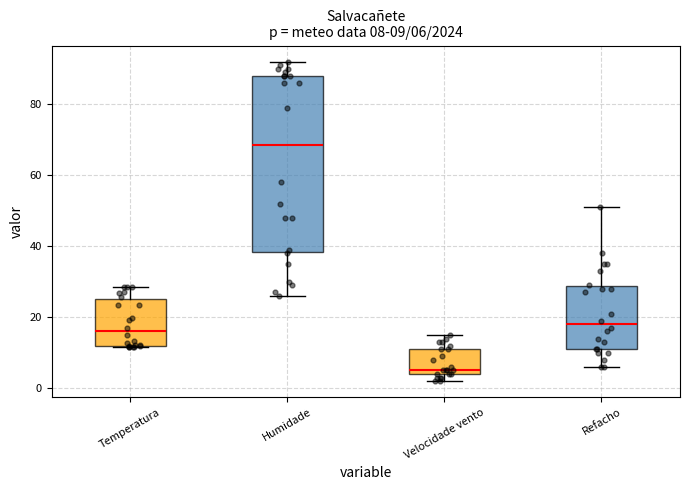

Which box's median line is the lowest?

Velocidade vento